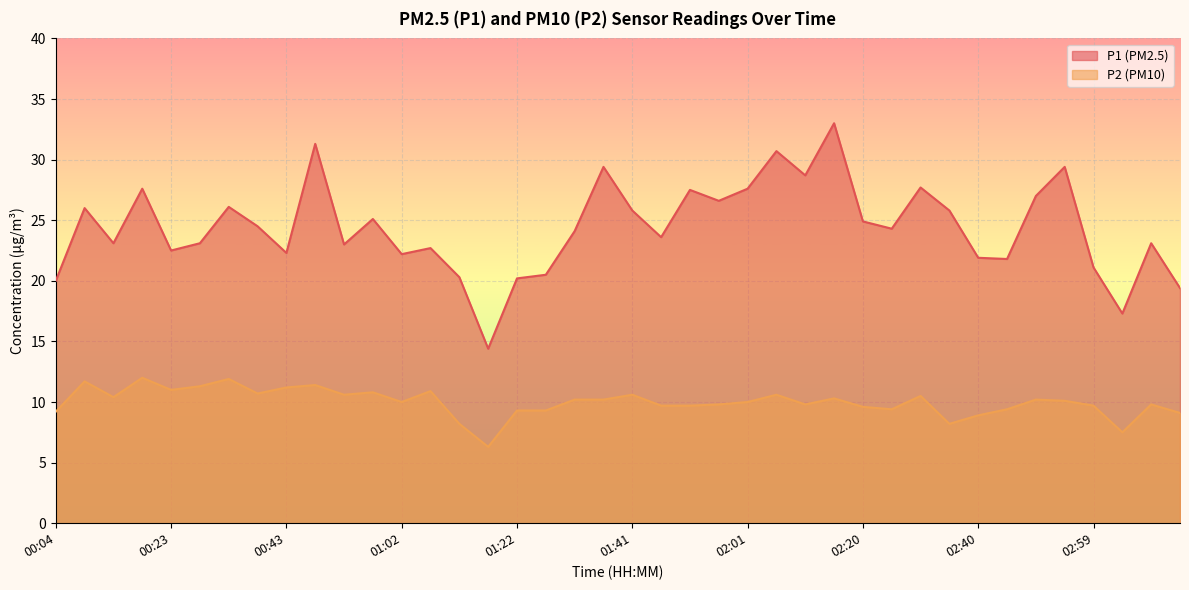

Is it true that P2 equals 16.9 at 02:30?

False